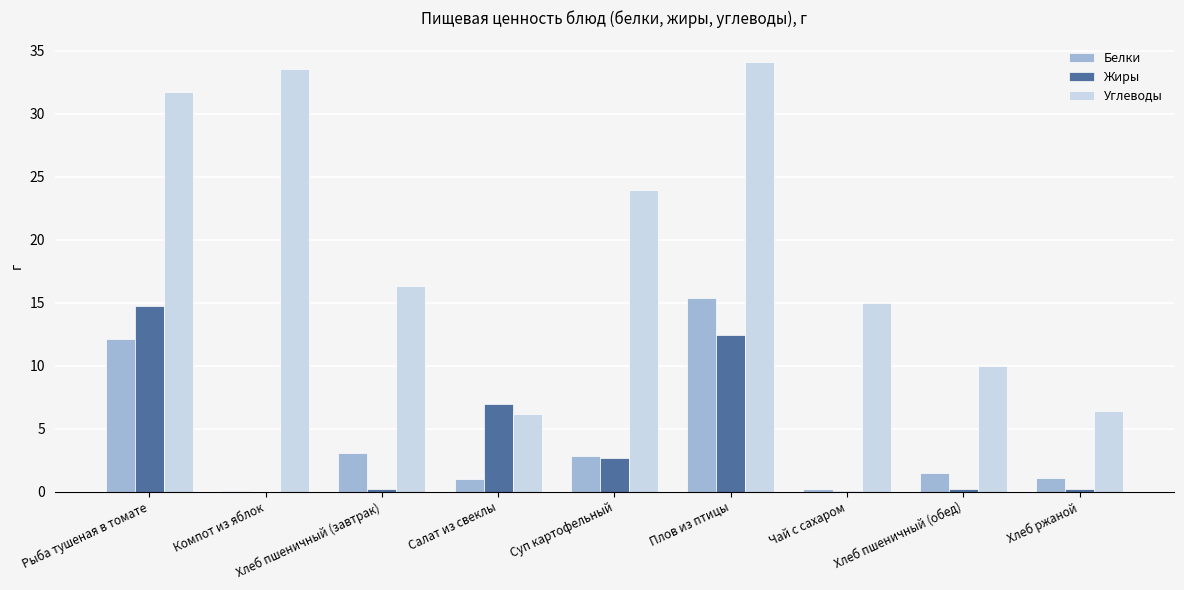

What is the average value of the Углеводы series?

19.7